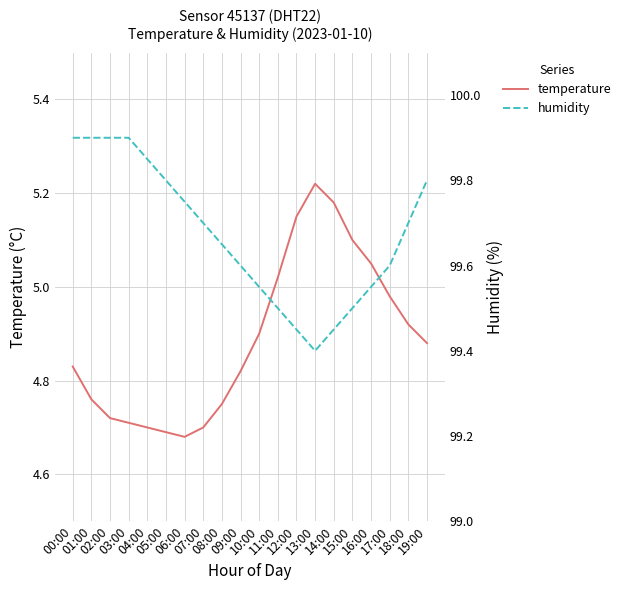

What is the total value across all series at 14:00?

104.6